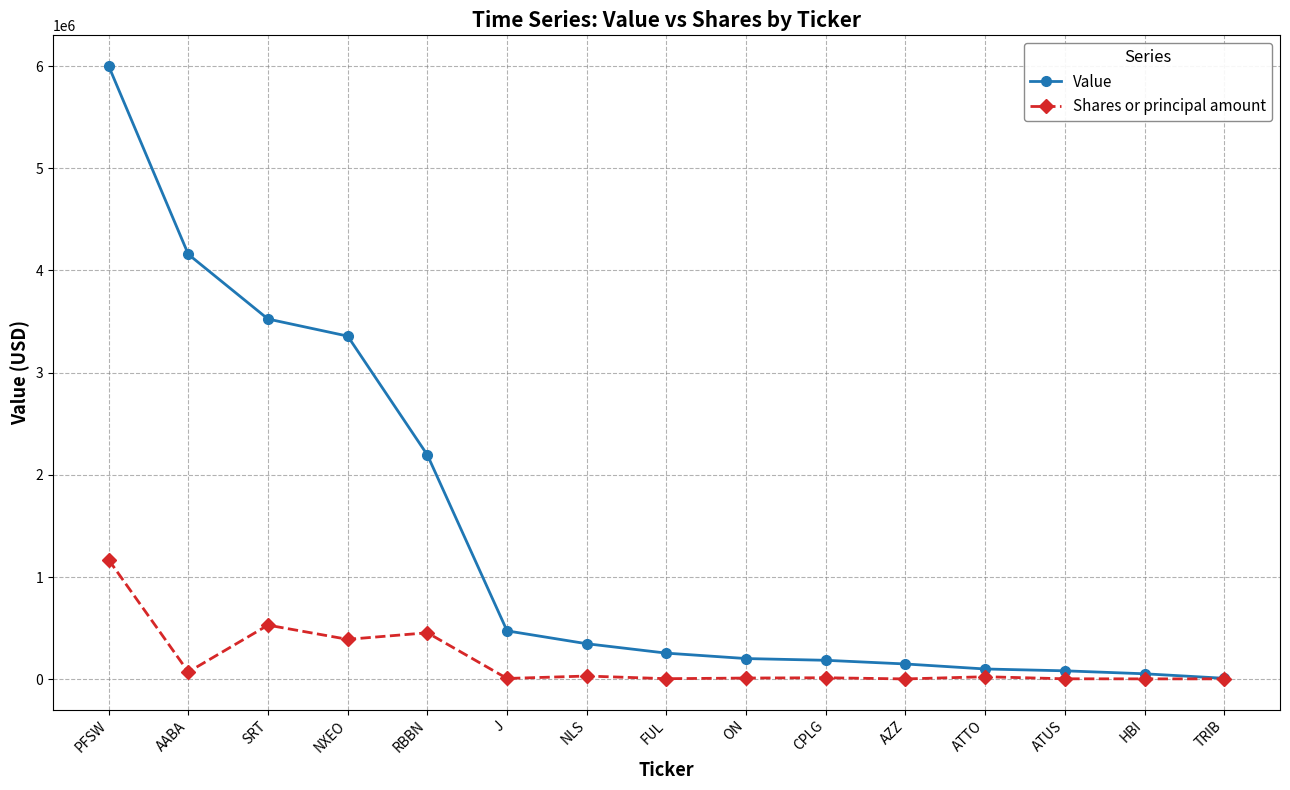

List the series in order of their overall mean, highest first.

Value, Shares or principal amount